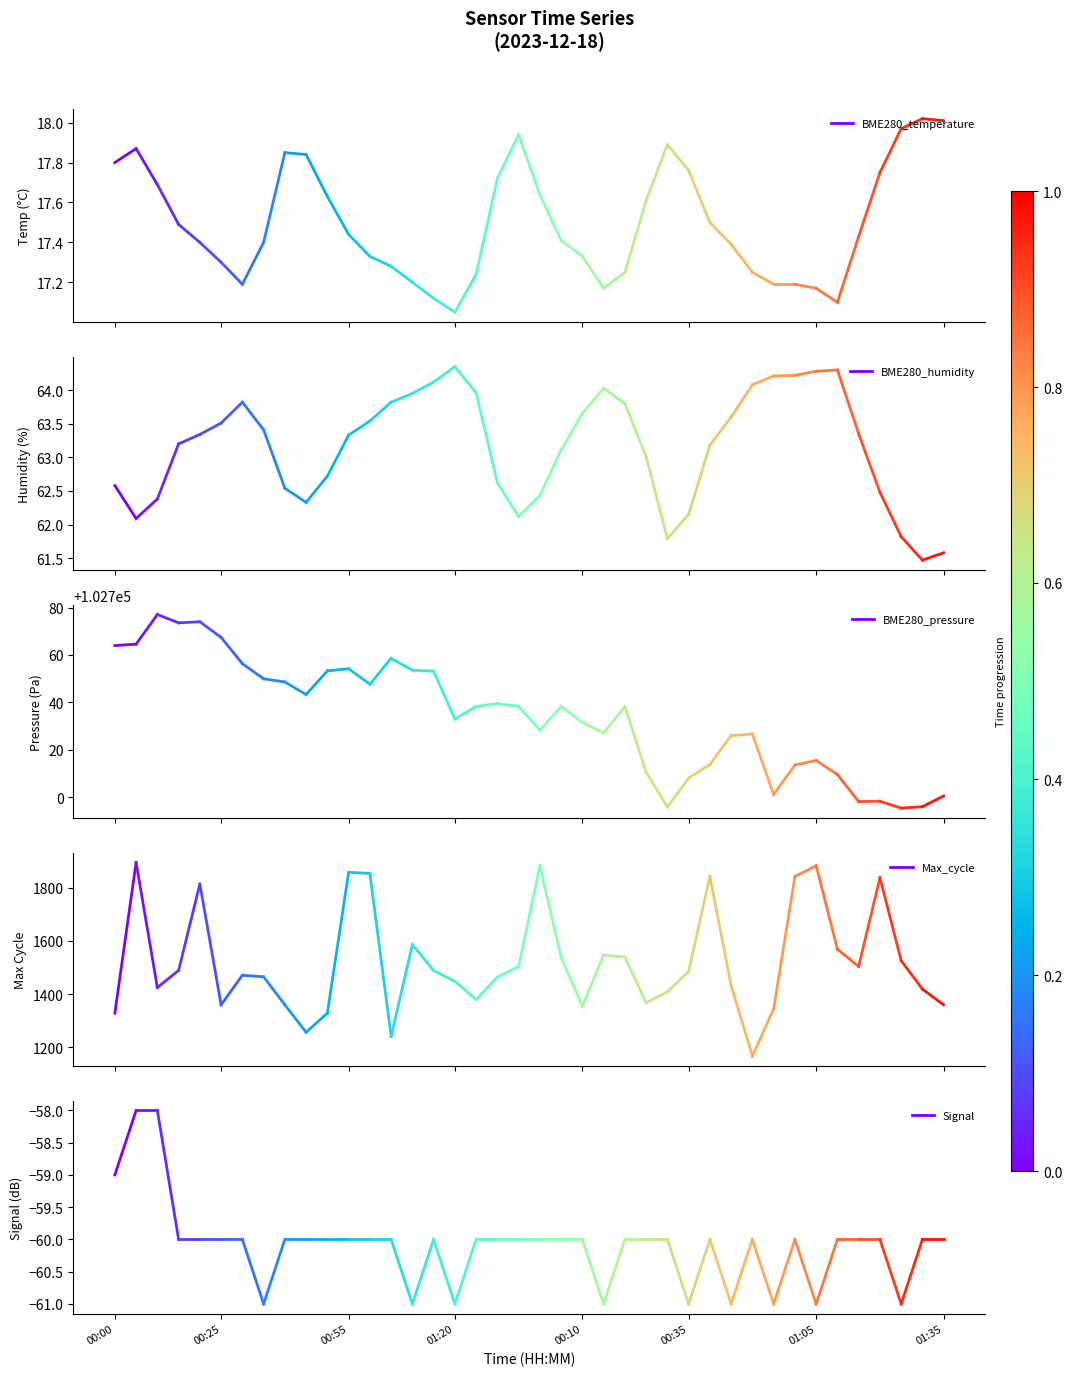

Between 00:00 and 00:25, which series saw the biggest shift?

Max_cycle